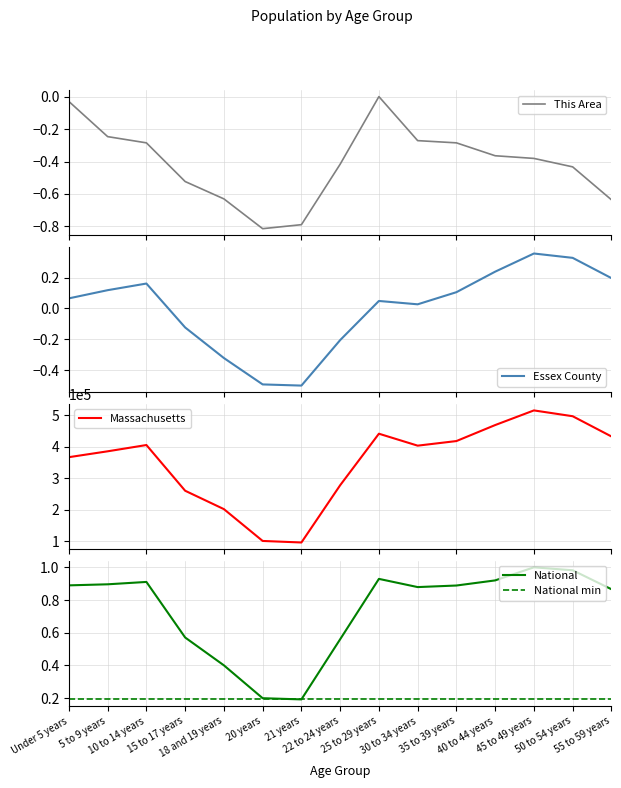

True or false: national has more than 0 interior local peaks.

True